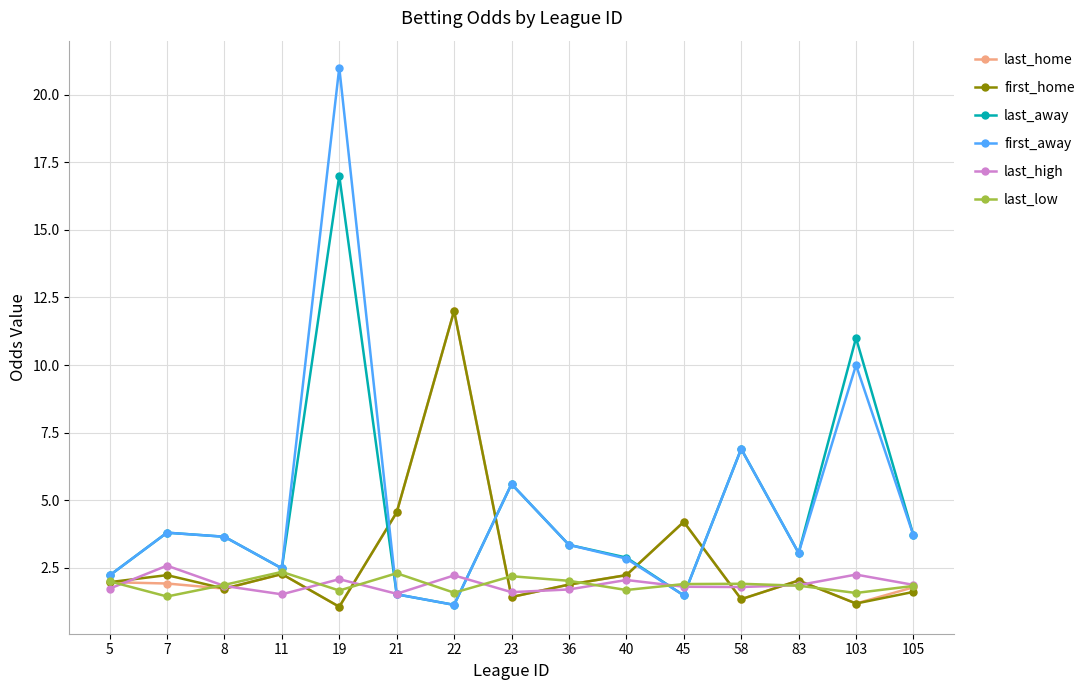

What is the difference between the maximum and second lowest values in the last_away series?

15.5